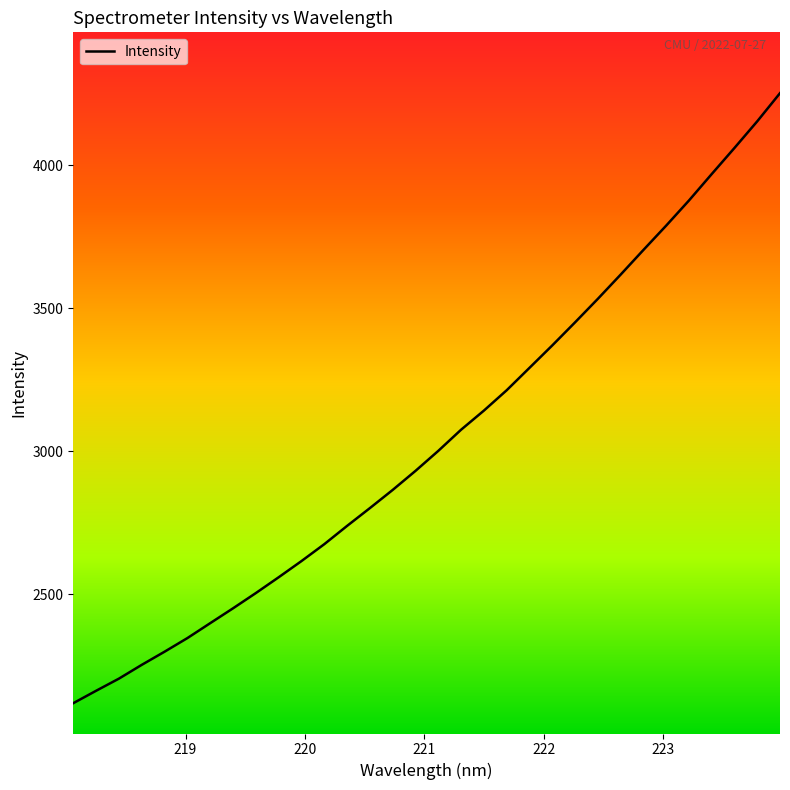

What is the smallest value displayed?

2119.9